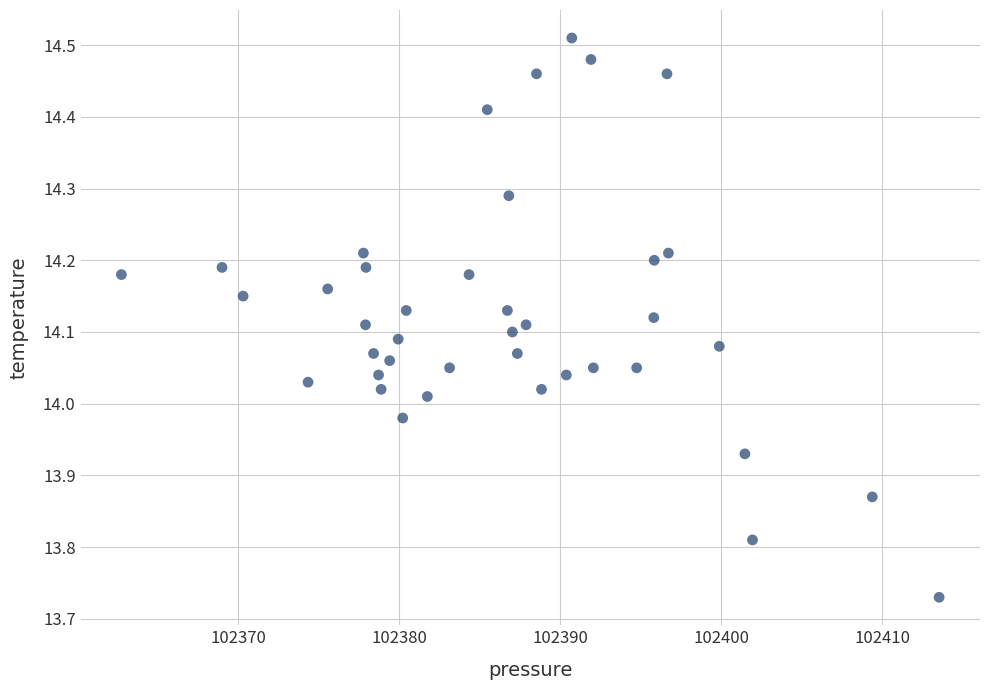

What is the range of X values (max minus min)?

50.8